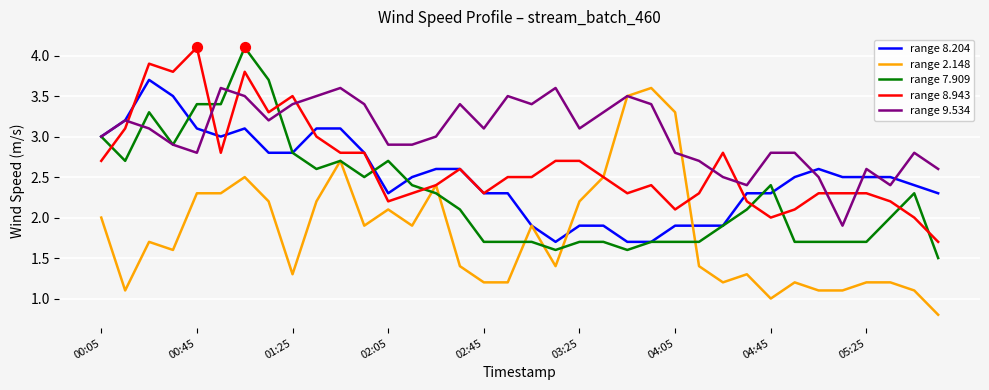

What is the greatest value displayed?

4.1